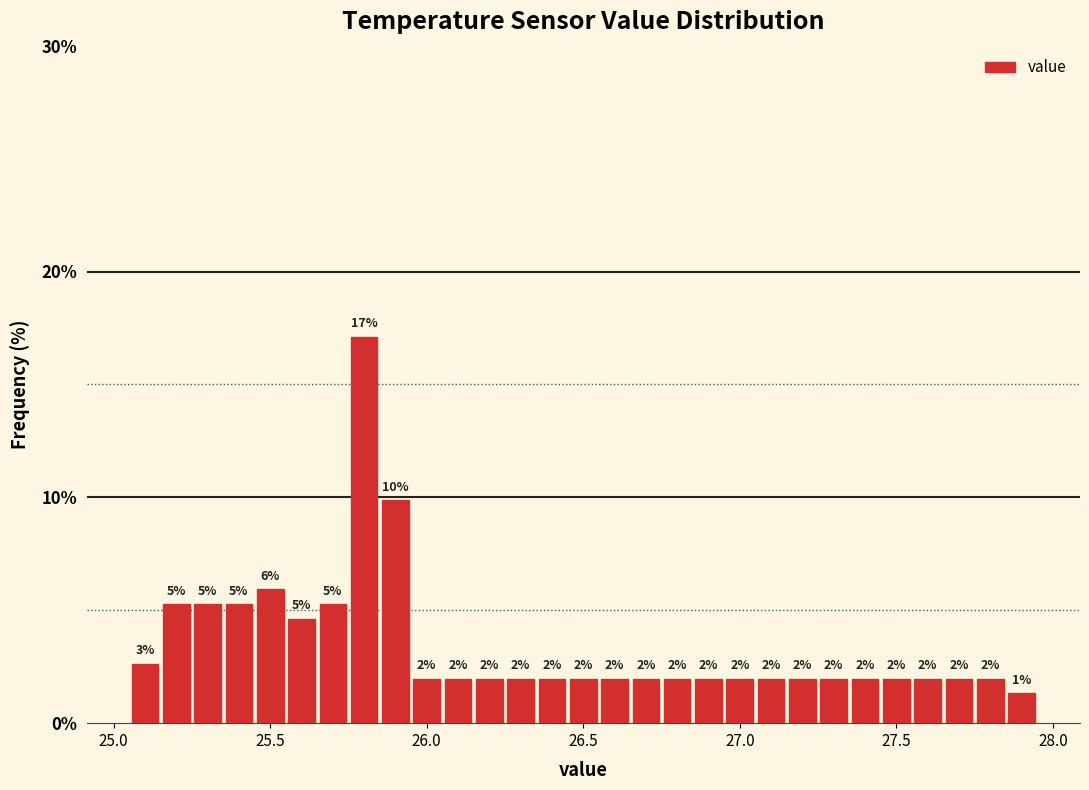

Read against the x-axis, roughly where is the centre of the tallest bar?

25.80